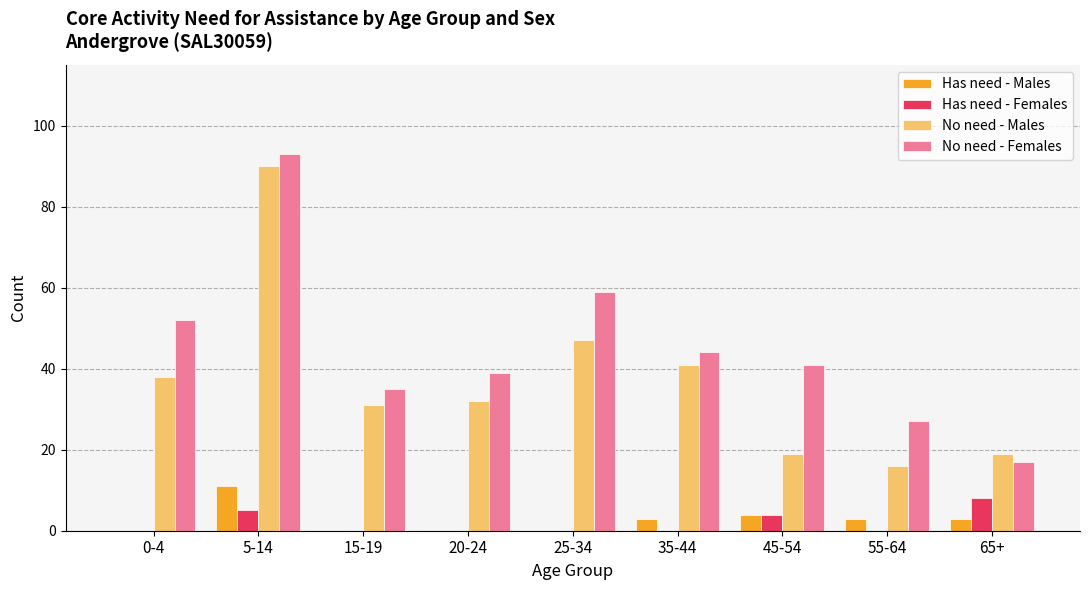

Is the value of Has need - Males at 55-64 greater than the value of No need - Males at 15-19?

No